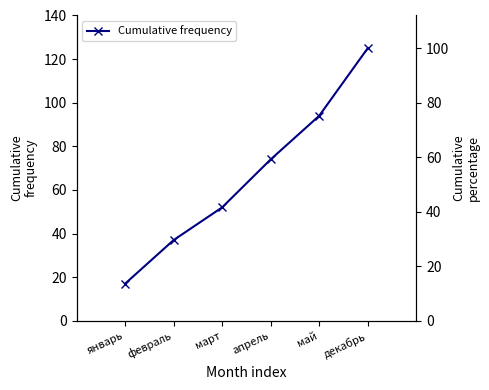

Approximately how many times larger is the value at декабрь compared to март?

2.4